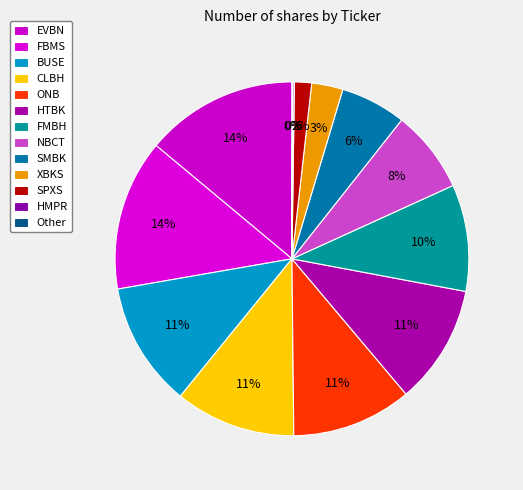

To the nearest percent, what is the difference between the largest and smallest slice percentages?

14%